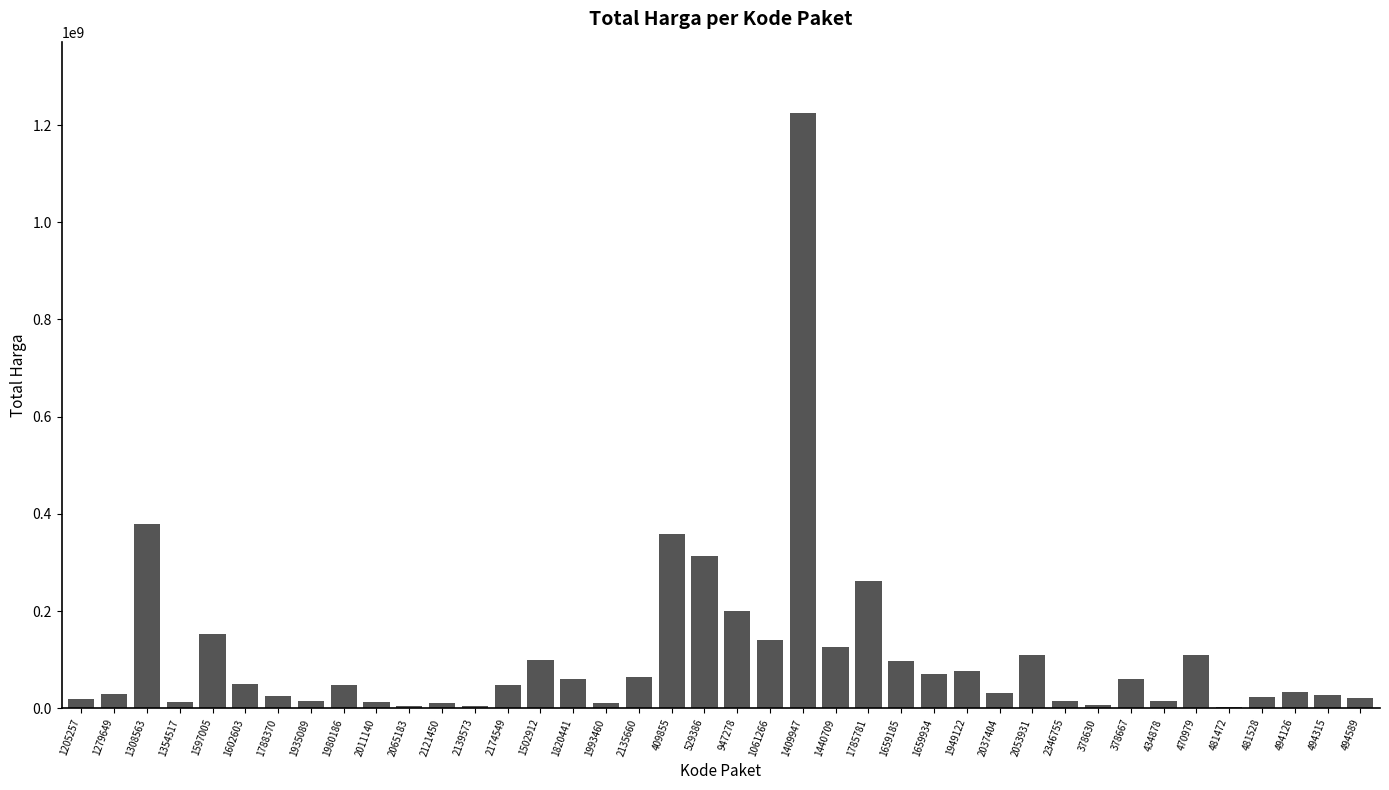

What is the approximate value at 409855, to the nearest 10?

359500000